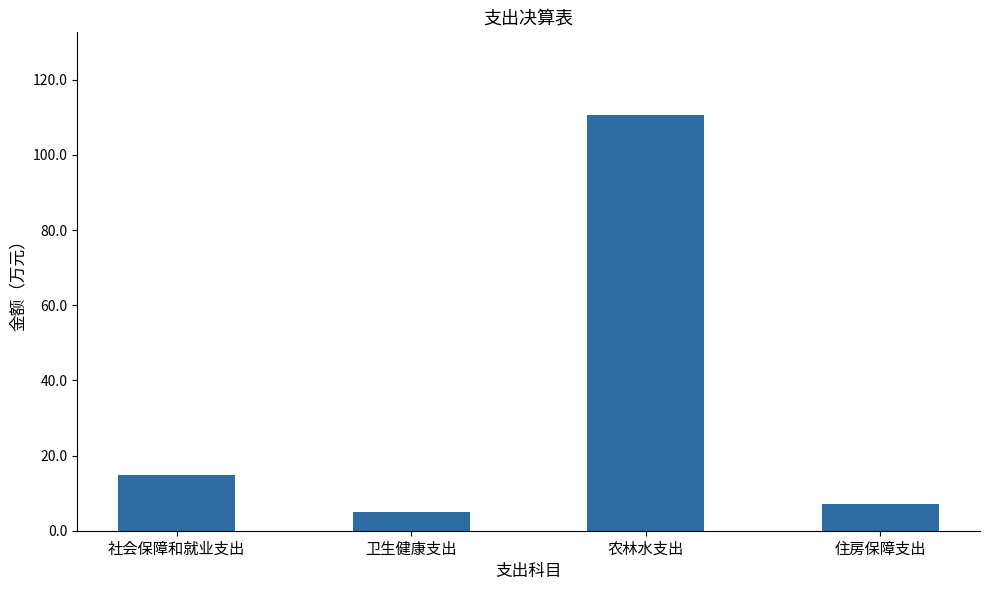

Is it true that the value at 社会保障和就业支出 is 6.2?

False